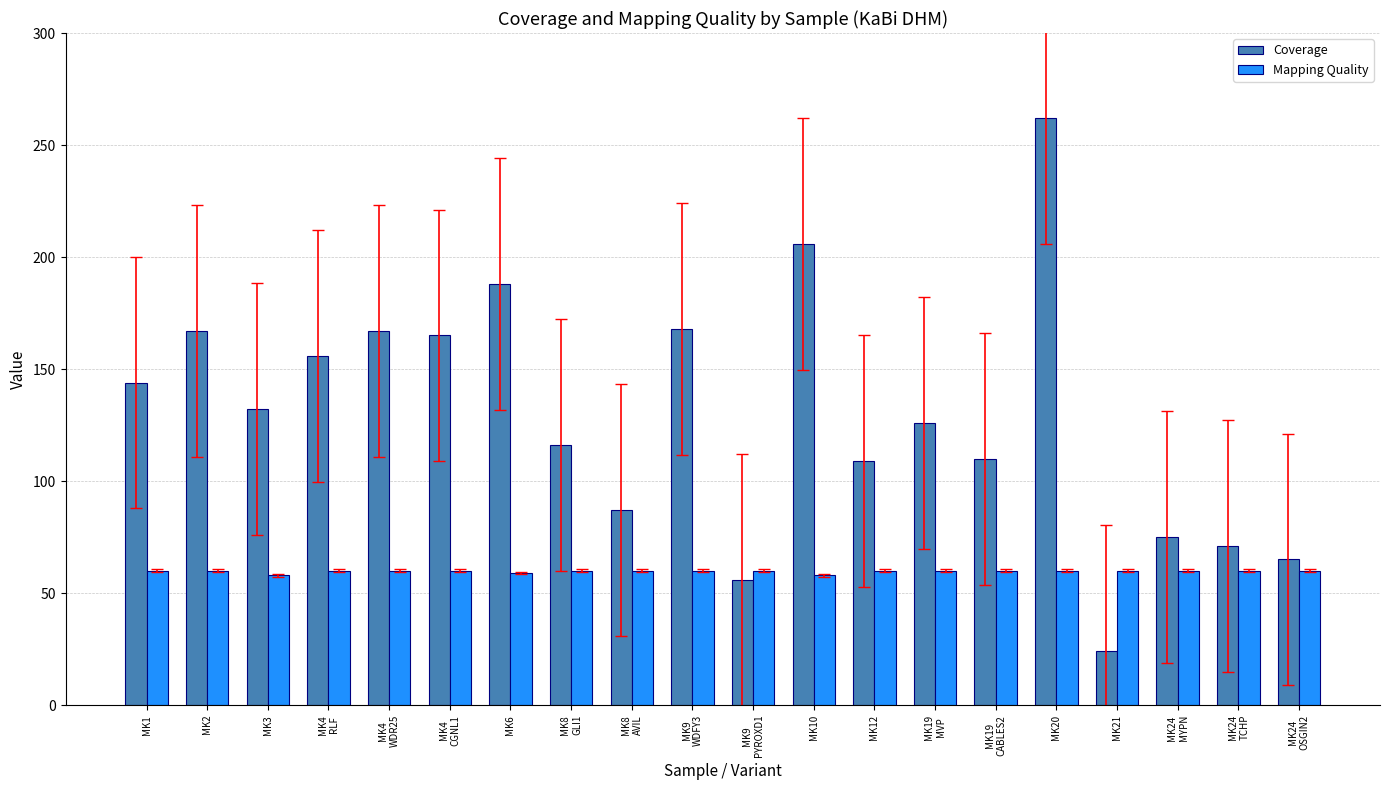

What is the approximate value of Mapping Quality at MK24
MYPN?

60